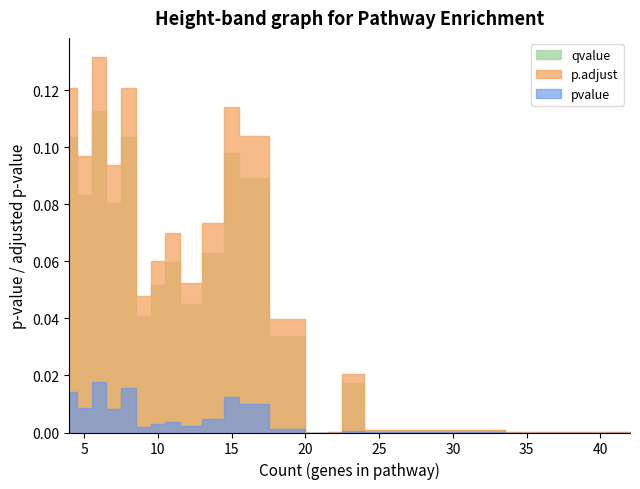

How many lines are shown in the chart?

3